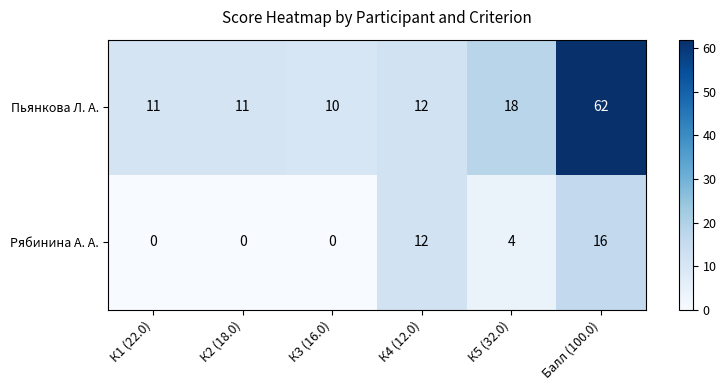

At К1 (22.0), list the series in order from smallest to largest.

Рябинина А. А., Пьянкова Л. А.